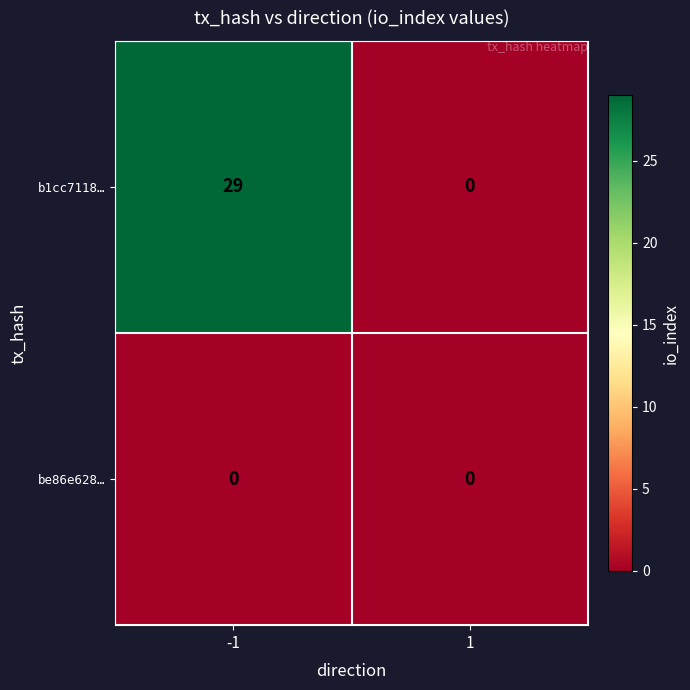

Which category has the highest value across all series?

-1